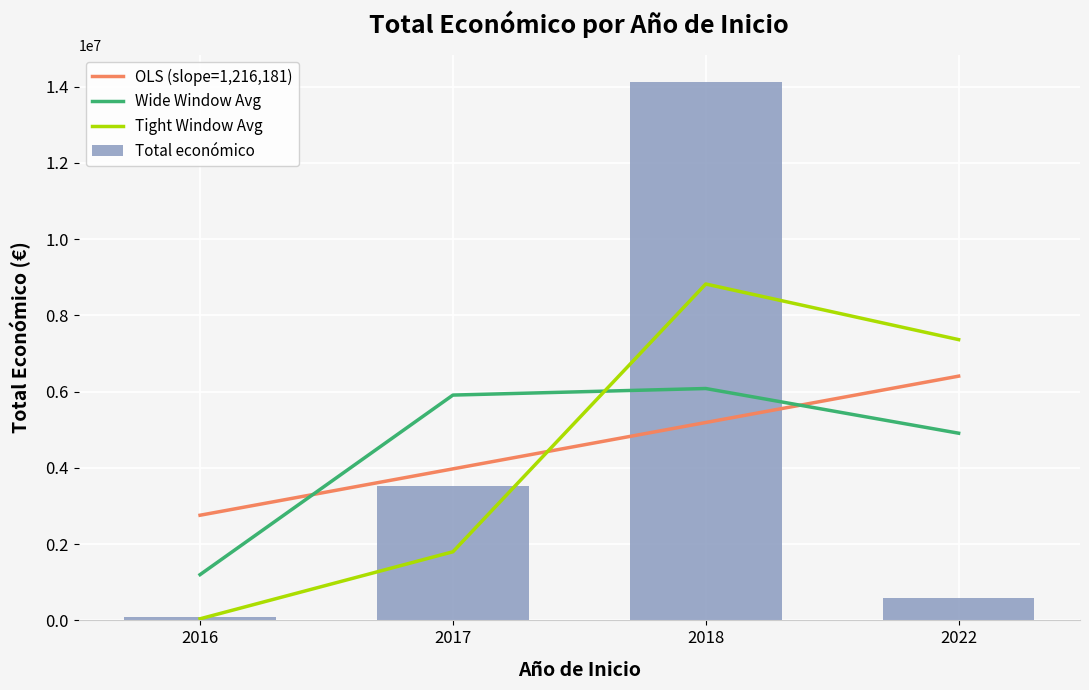

What are all the series names shown in the legend?

OLS (slope=1,216,181), Wide Window Avg, Tight Window Avg, Total económico